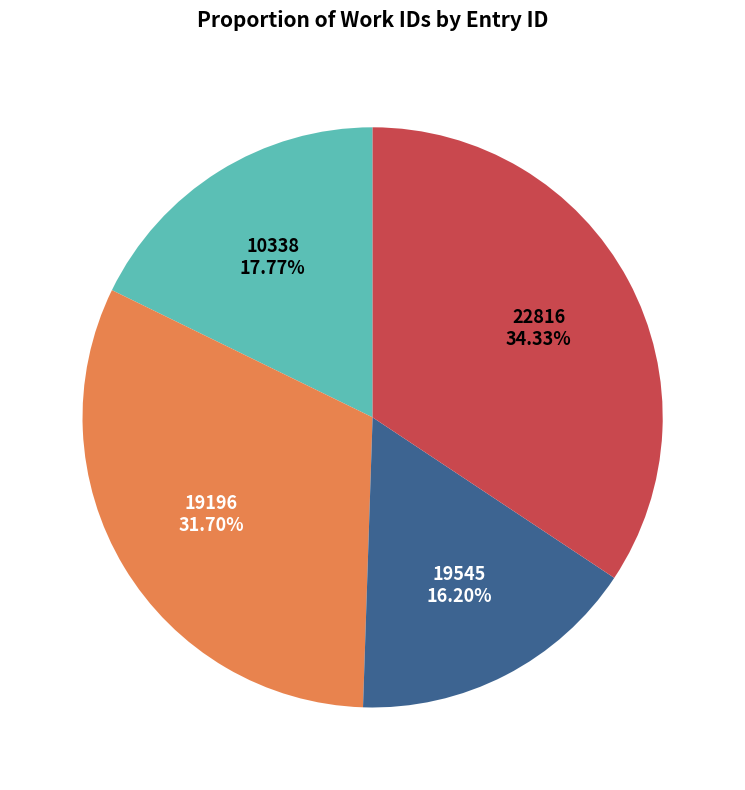

How many segments does this pie chart have?

4